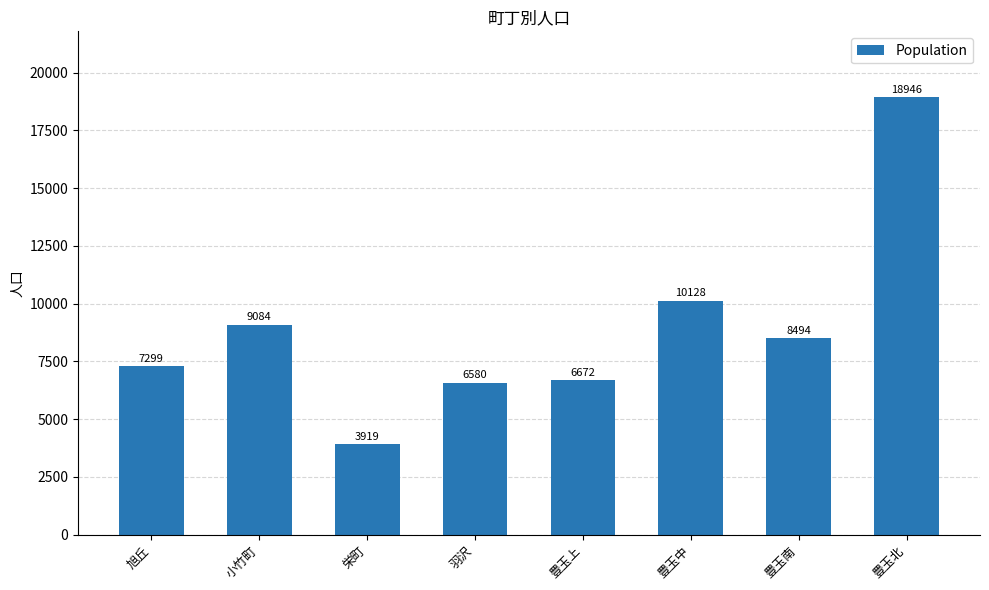

Does the chart contain stacked bars?

No